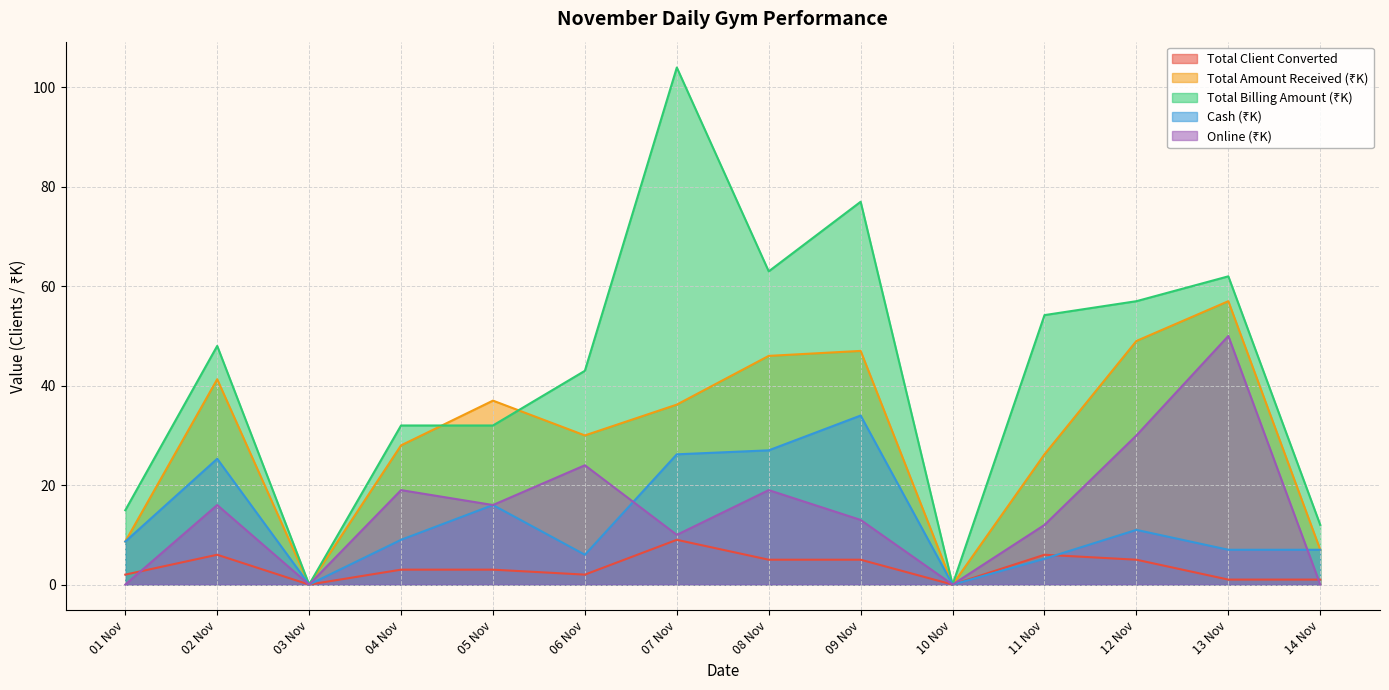

How many interior local peaks does the Total Billing Amount series have?

4